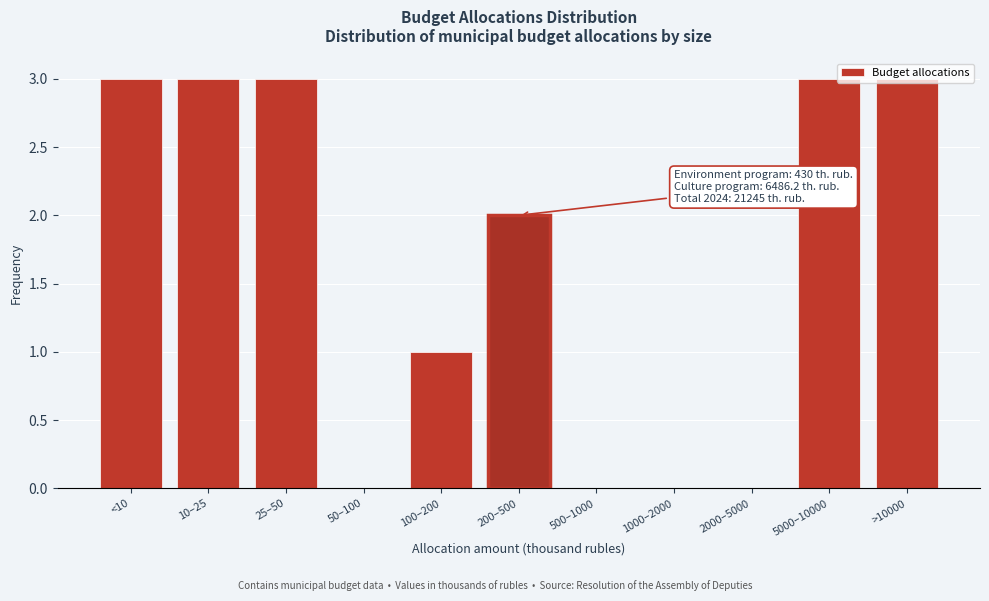

The value at 500–1000 is 0. True or false?

True